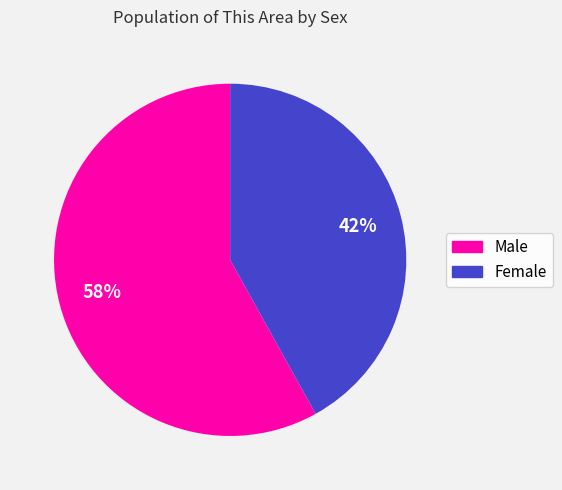

To the nearest percent, what percentage of the pie is Female?

42%